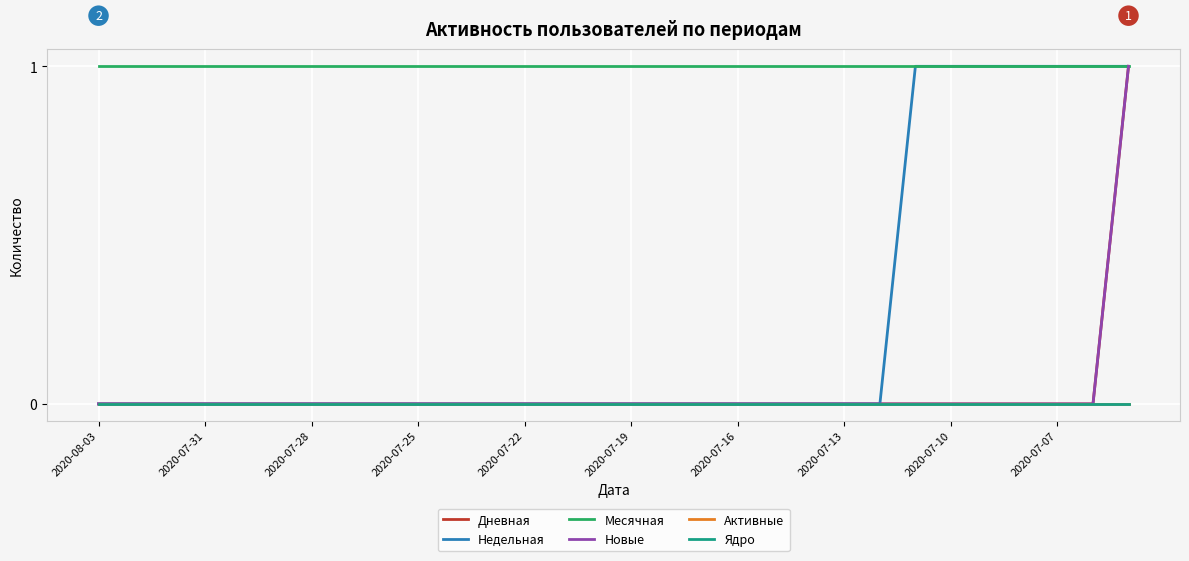

Does the chart have visible grid lines?

Yes